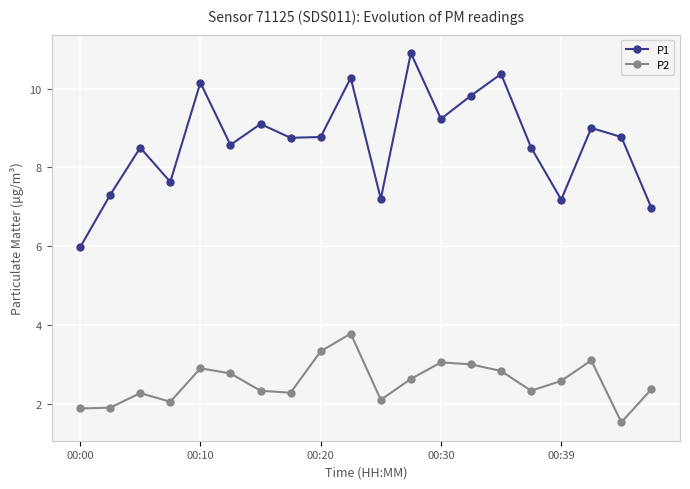

What is the smallest value displayed?

1.5